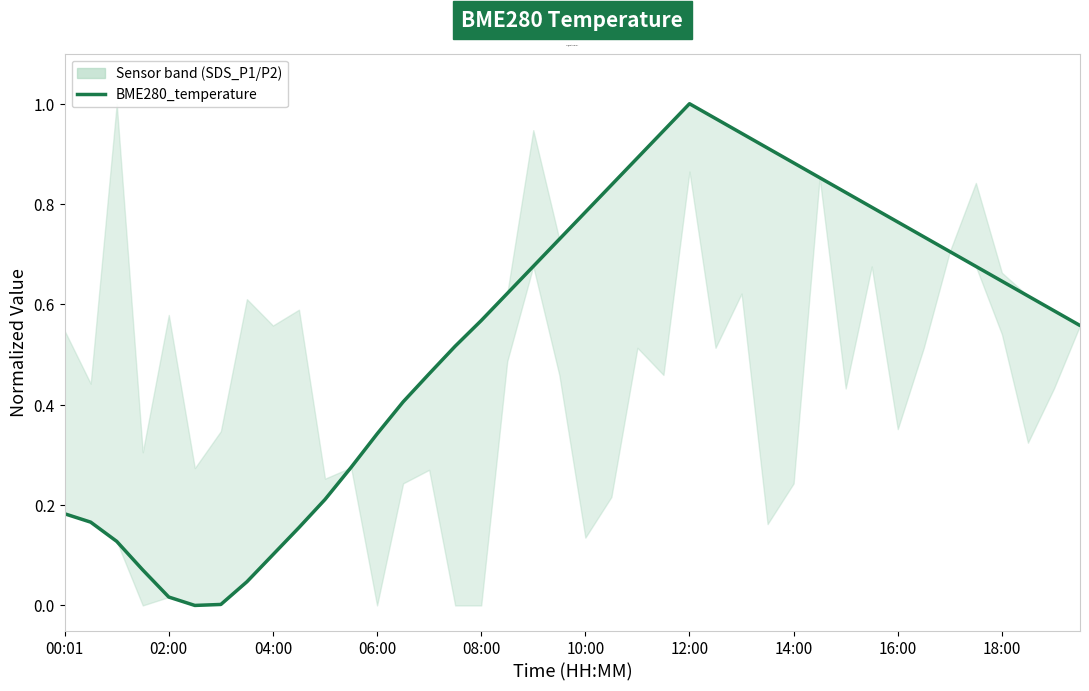

Is it true that the value at 12:00 is 1.5?

False